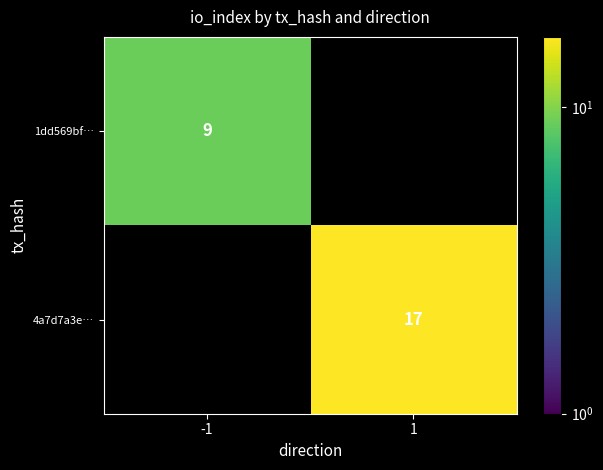

Which label corresponds to the largest value in the chart?

1